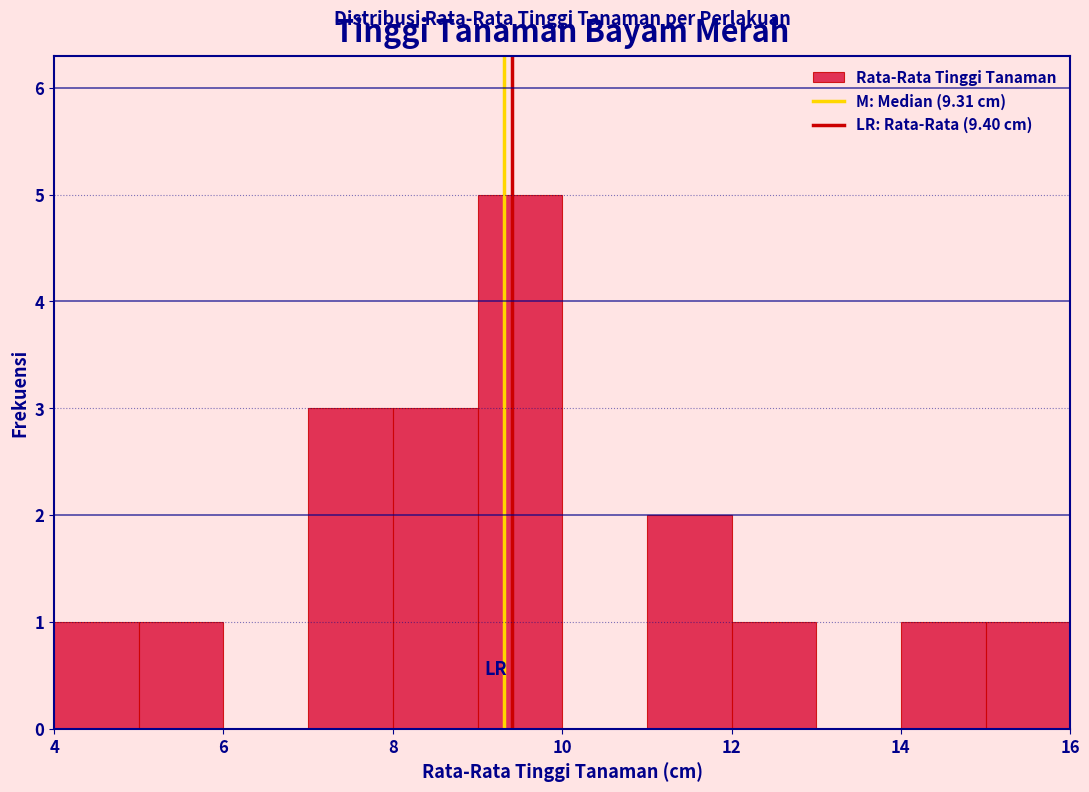

What is the height of the bar covering 14 to 15 on the x-axis? The values are not printed on the chart, so give them approximately, as read against the axis.

1